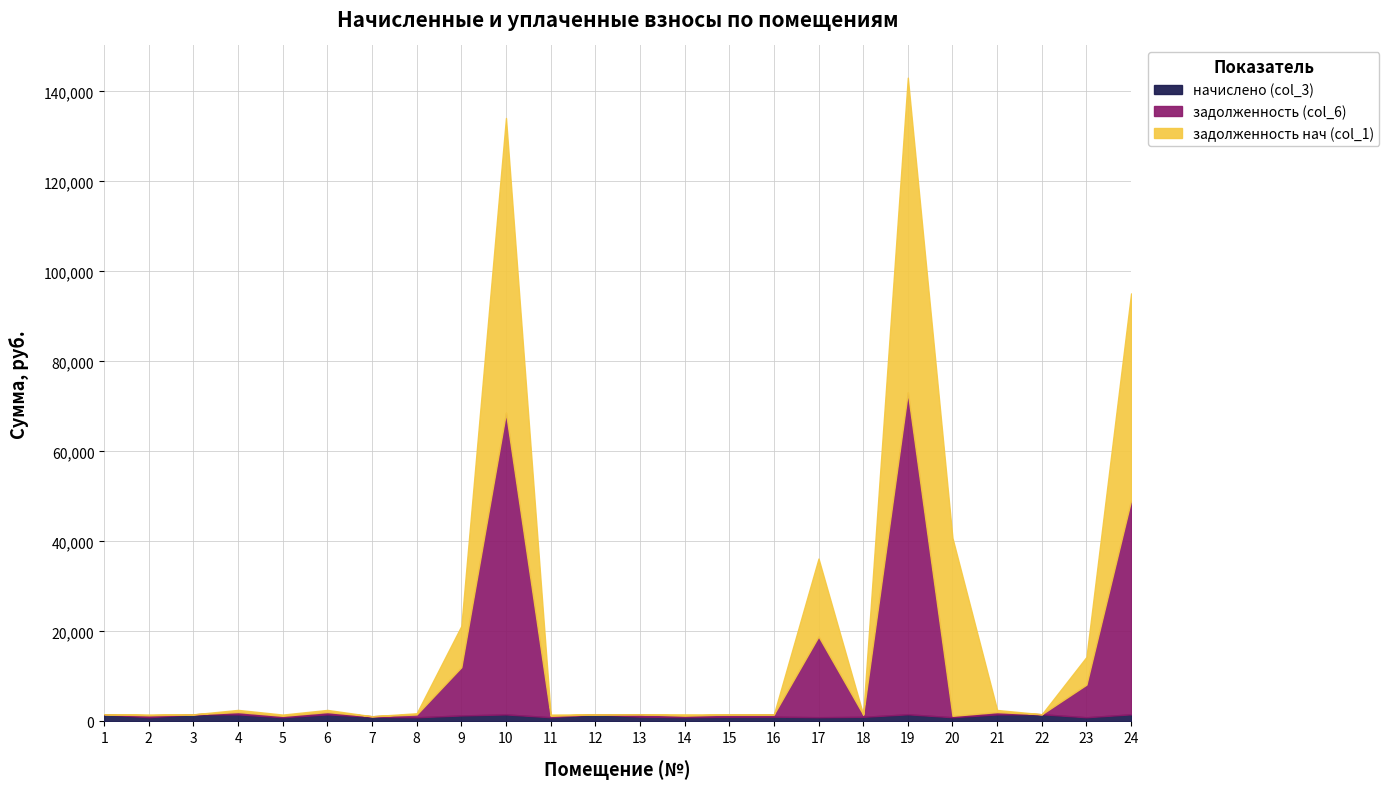

After their last crossing, which series has the higher values: задолженность нач (col_1) or начислено (col_3)?

задолженность нач (col_1)